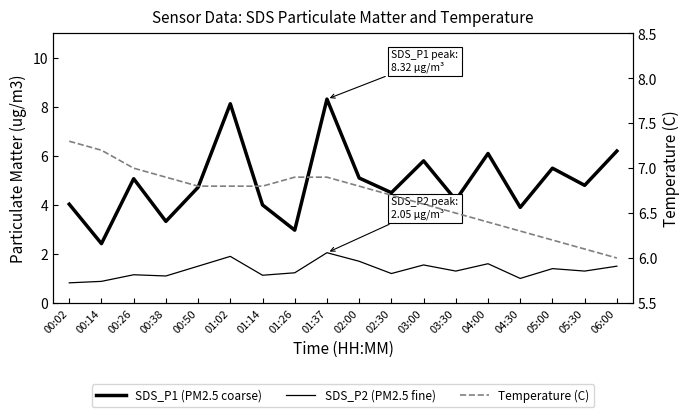

Reading right to left, extract all data points from this chart.

SDS_P1 (PM2.5 coarse): 06:00=6.2	05:30=4.8	05:00=5.5	04:30=3.9	04:00=6.1	03:30=4.2	03:00=5.8	02:30=4.5	02:00=5.1	01:37=8.3	01:26=3.0	01:14=4.0	01:02=8.1	00:50=4.7	00:38=3.3	00:26=5.1	00:14=2.4	00:02=4.0
SDS_P2 (PM2.5 fine): 06:00=1.5	05:30=1.3	05:00=1.4	04:30=1.0	04:00=1.6	03:30=1.3	03:00=1.6	02:30=1.2	02:00=1.7	01:37=2.0	01:26=1.2	01:14=1.1	01:02=1.9	00:50=1.5	00:38=1.1	00:26=1.1	00:14=0.9	00:02=0.8
Temperature (C): 06:00=6.0	05:30=6.1	05:00=6.2	04:30=6.3	04:00=6.4	03:30=6.5	03:00=6.6	02:30=6.7	02:00=6.8	01:37=6.9	01:26=6.9	01:14=6.8	01:02=6.8	00:50=6.8	00:38=6.9	00:26=7.0	00:14=7.2	00:02=7.3